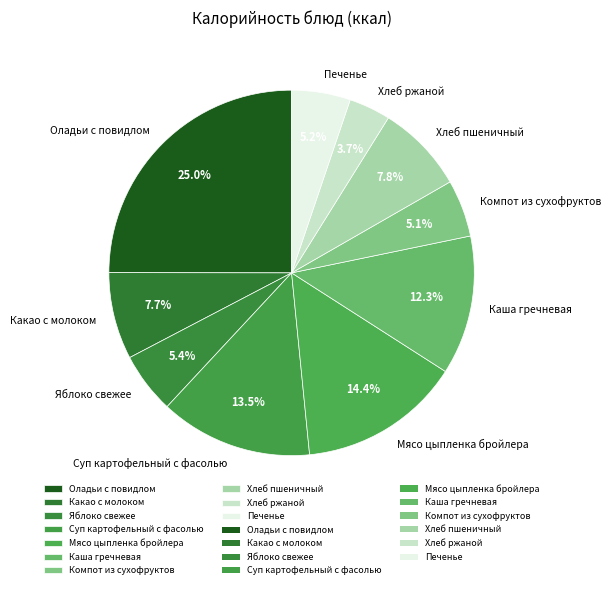

Is the sum of Мясо цыпленка бройлера and Хлеб пшеничный greater than half?

No